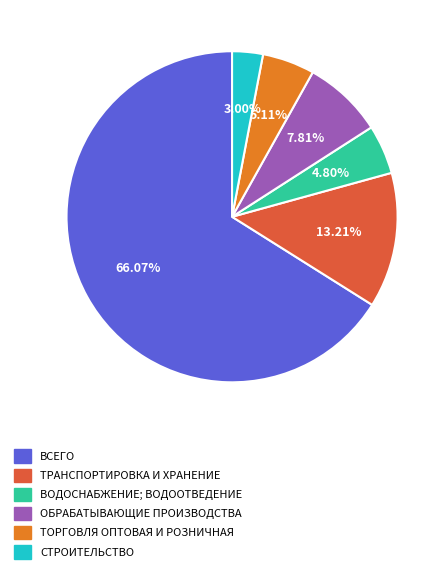

Approximately how many times larger is the value at ТОРГОВЛЯ ОПТОВАЯ И РОЗНИЧНАЯ compared to ВСЕГО?

0.1